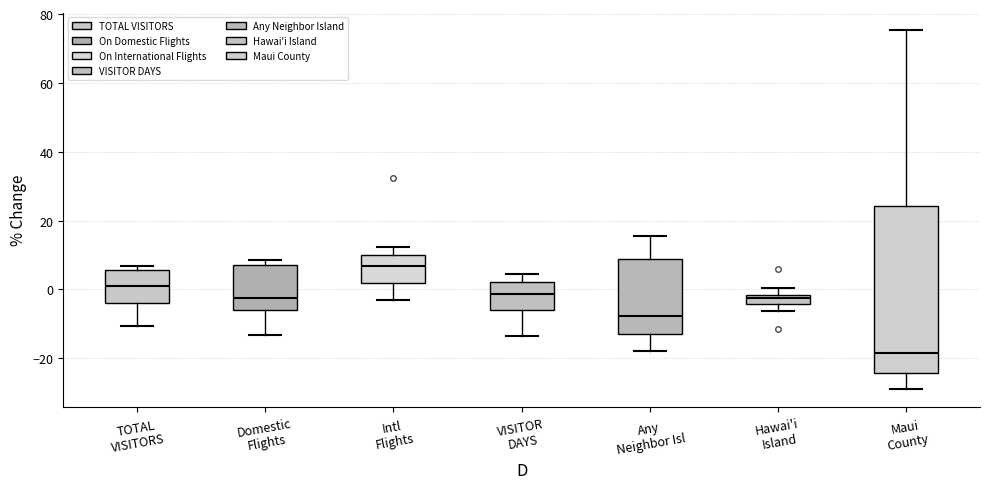

Where is the upper edge of the box for Any Neighbor Isl on the y-axis? The values are not printed on the chart, so give them approximately, as read against the axis.

8